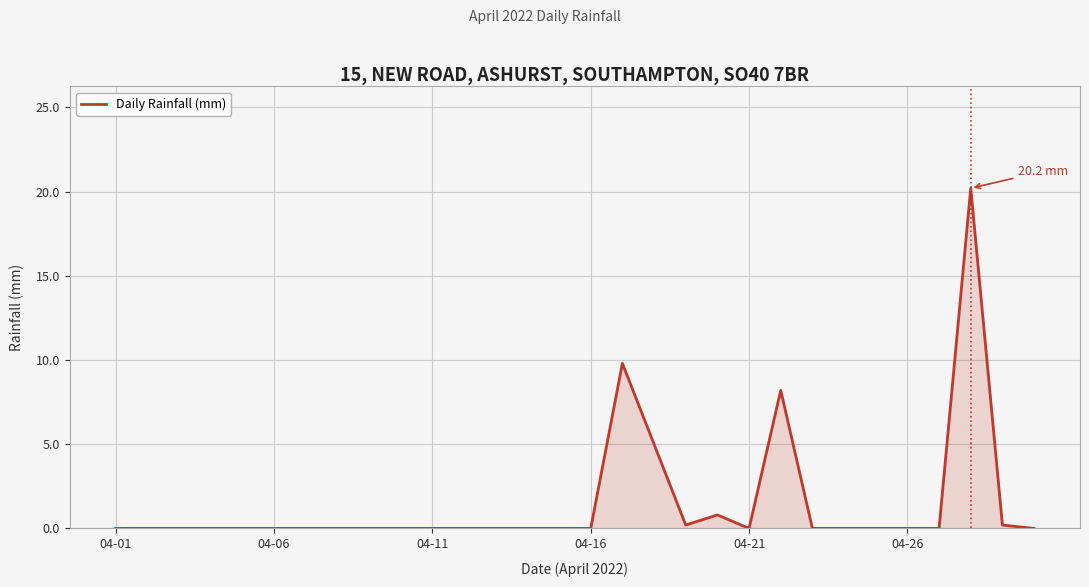

How many series are shown in this chart?

1